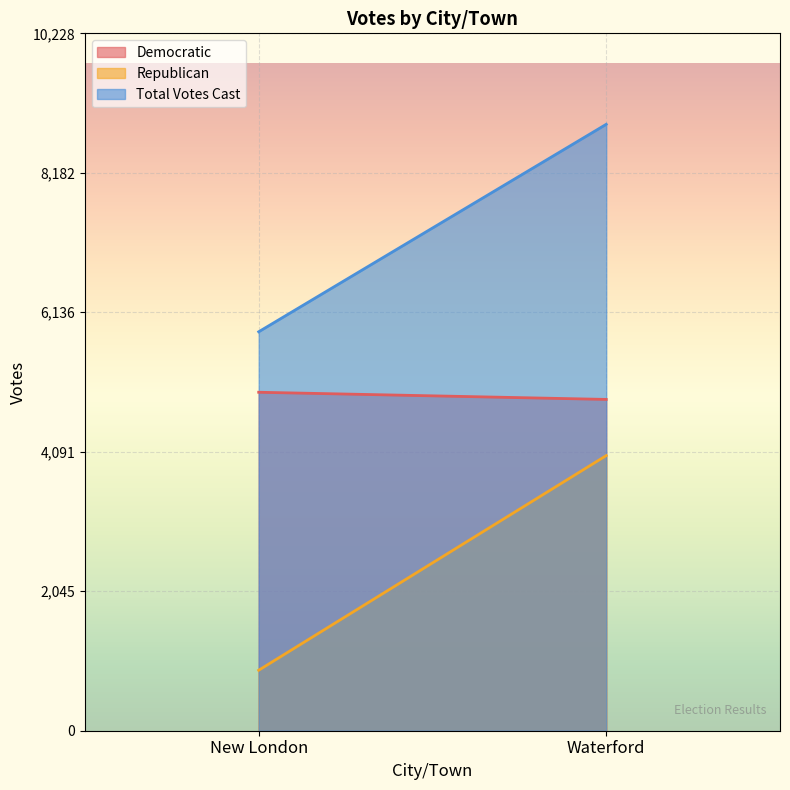

At how many categories does at least one series exceed 4954?

2